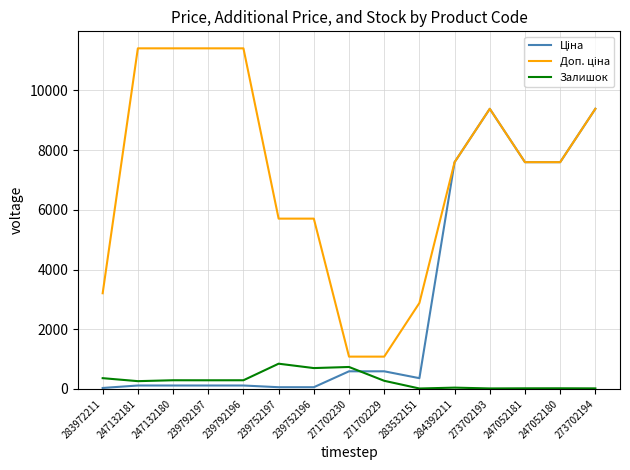

What is the spread (max minus min) of values at 271702230?

491.7